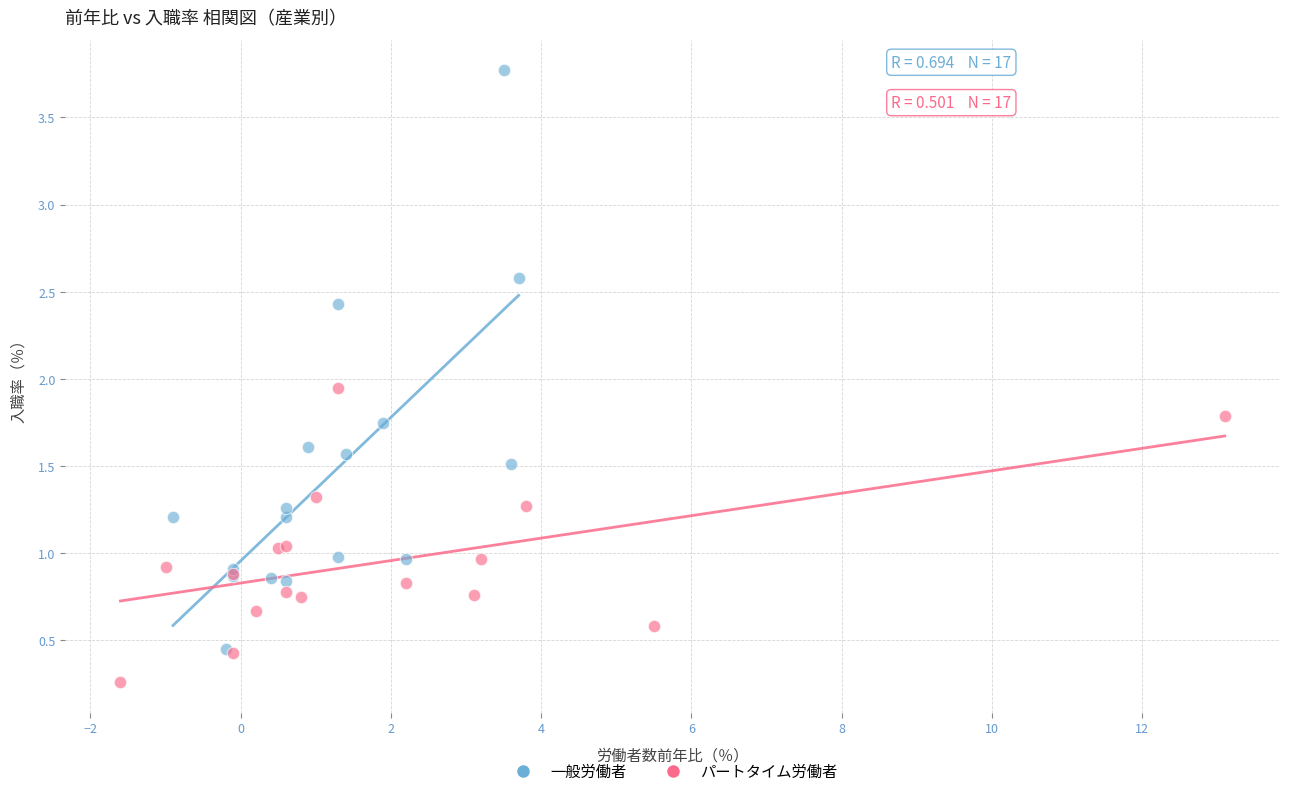

Which series has the widest spread of Y values?

一般労働者